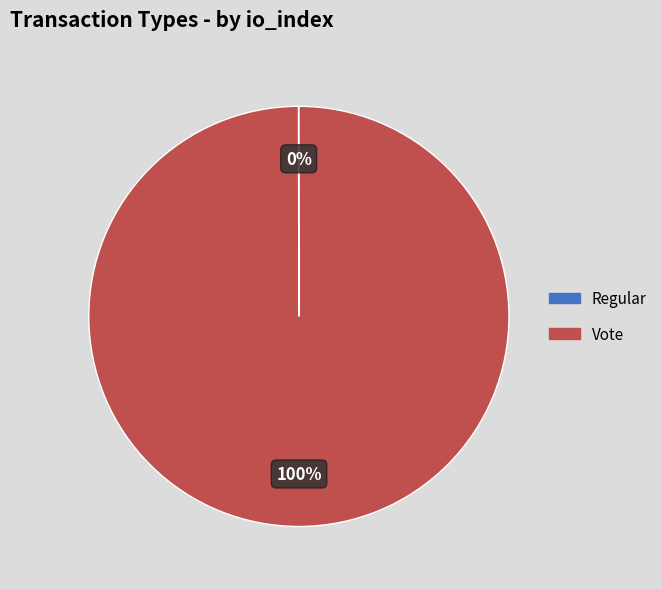

Is there a majority slice in this chart?

Yes